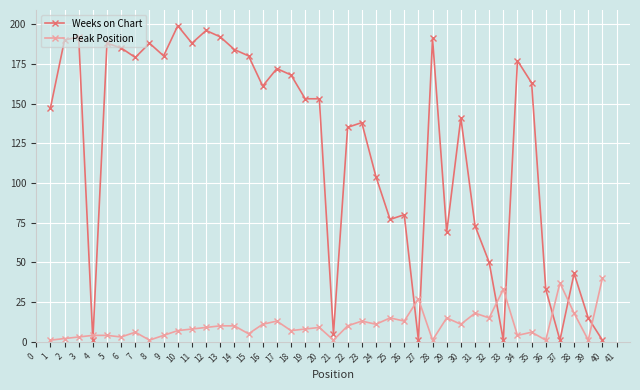

Does the chart have visible grid lines?

Yes